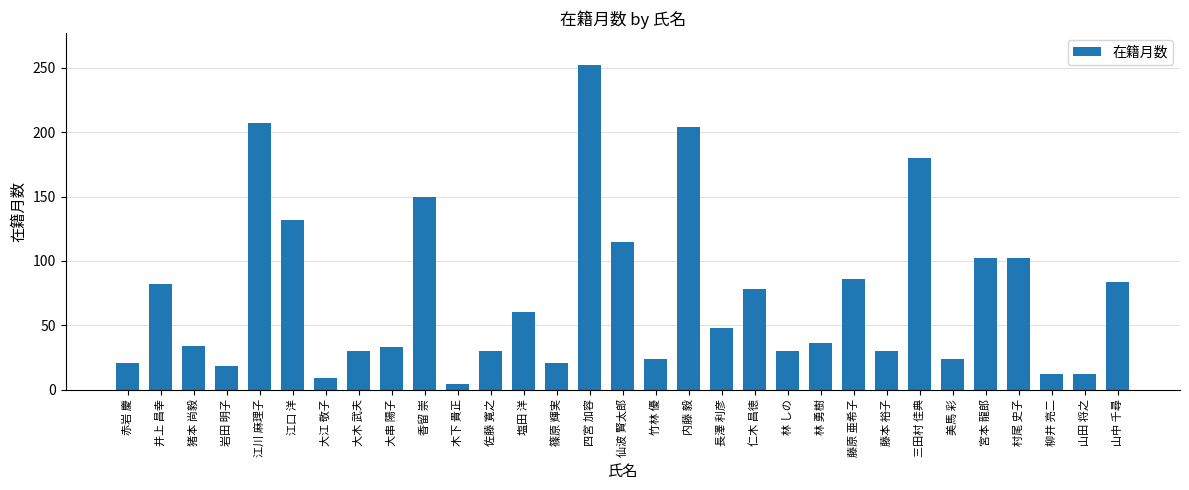

What is the change in value from 藤原 亜希子 to 村尾 史子?

+16